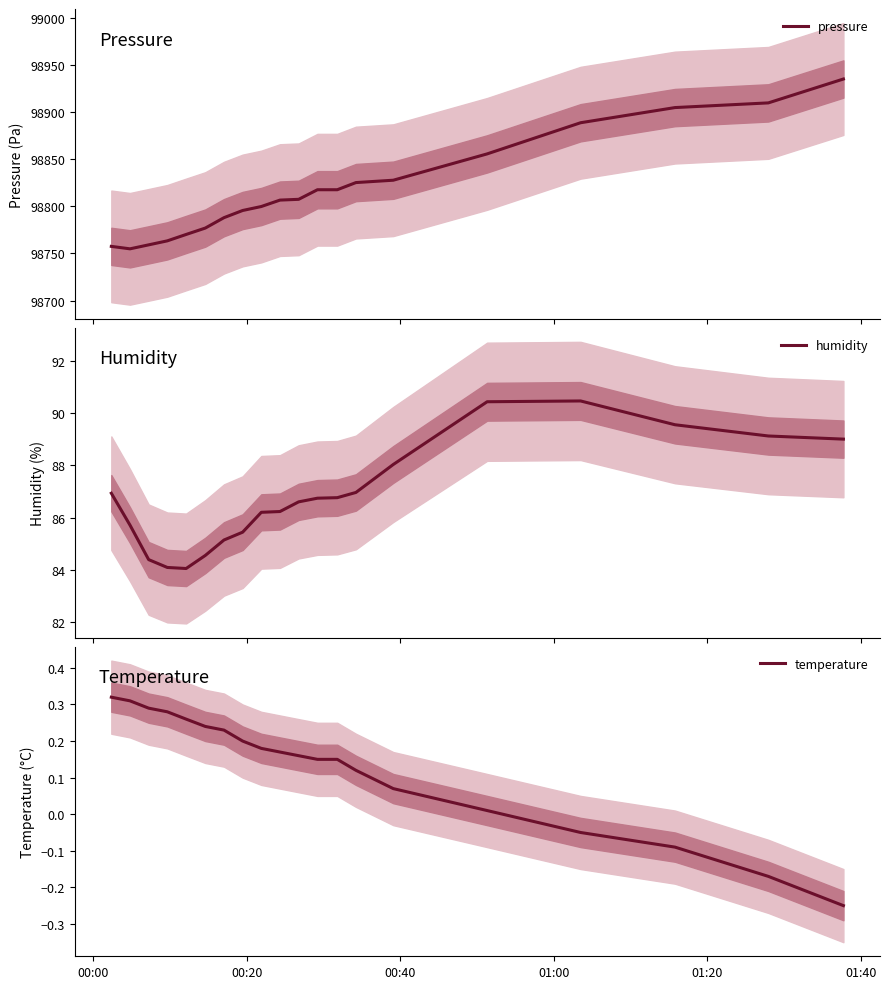

What is the lowest value of the pressure series?

98754.8